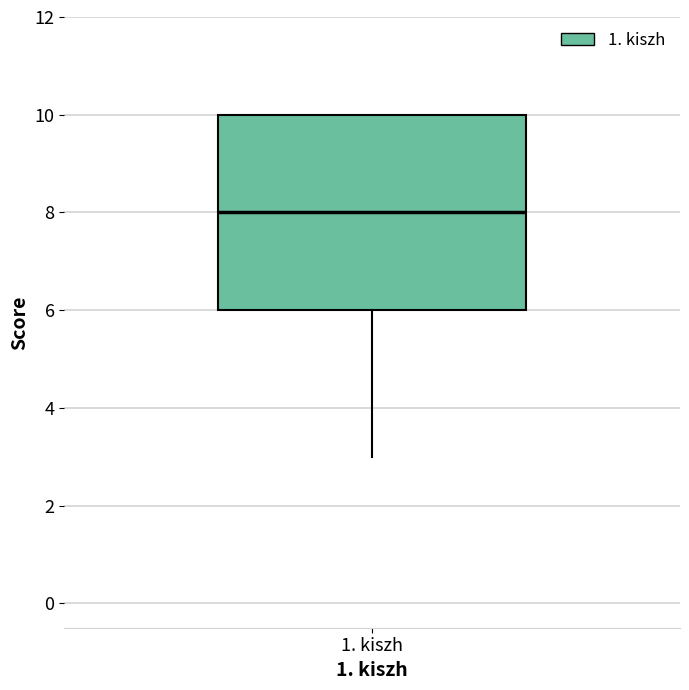

Transcribe this box plot: give where the median line is, the range the box spans, and where the two whiskers end, as read against the y-axis. The values are not printed on the chart, so give them approximately, as read against the axis.

median 8, box 6 to 10, whiskers 3 to 10